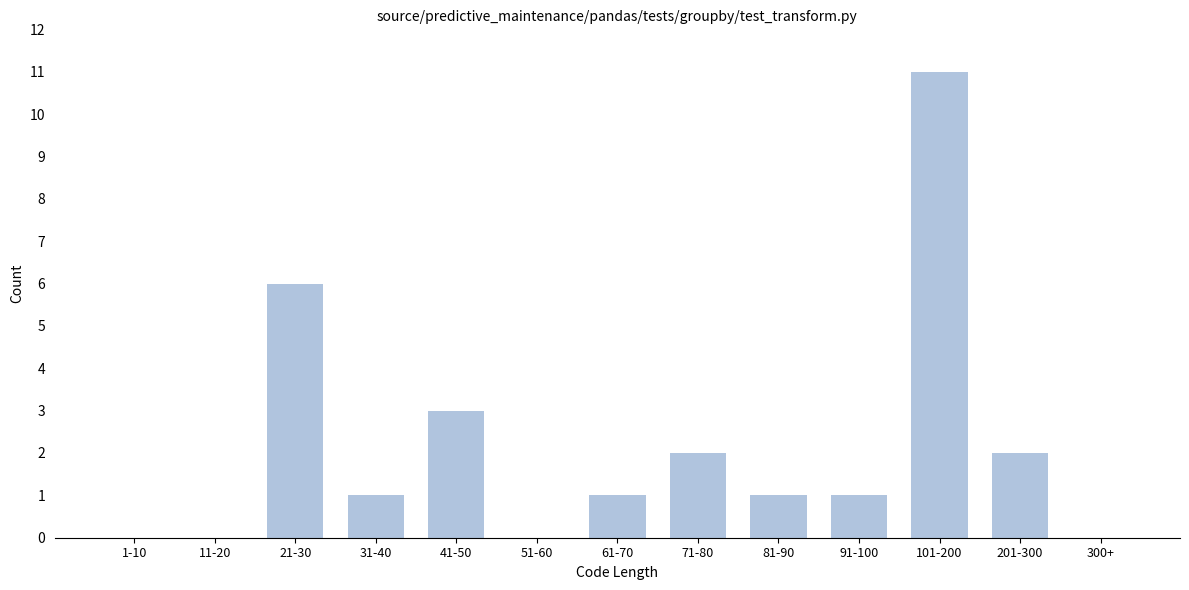

Reading left to right, what are all the values shown in this chart?

1-10=0	11-20=0	21-30=6	31-40=1	41-50=3	51-60=0	61-70=1	71-80=2	81-90=1	91-100=1	101-200=11	201-300=2	300+=0